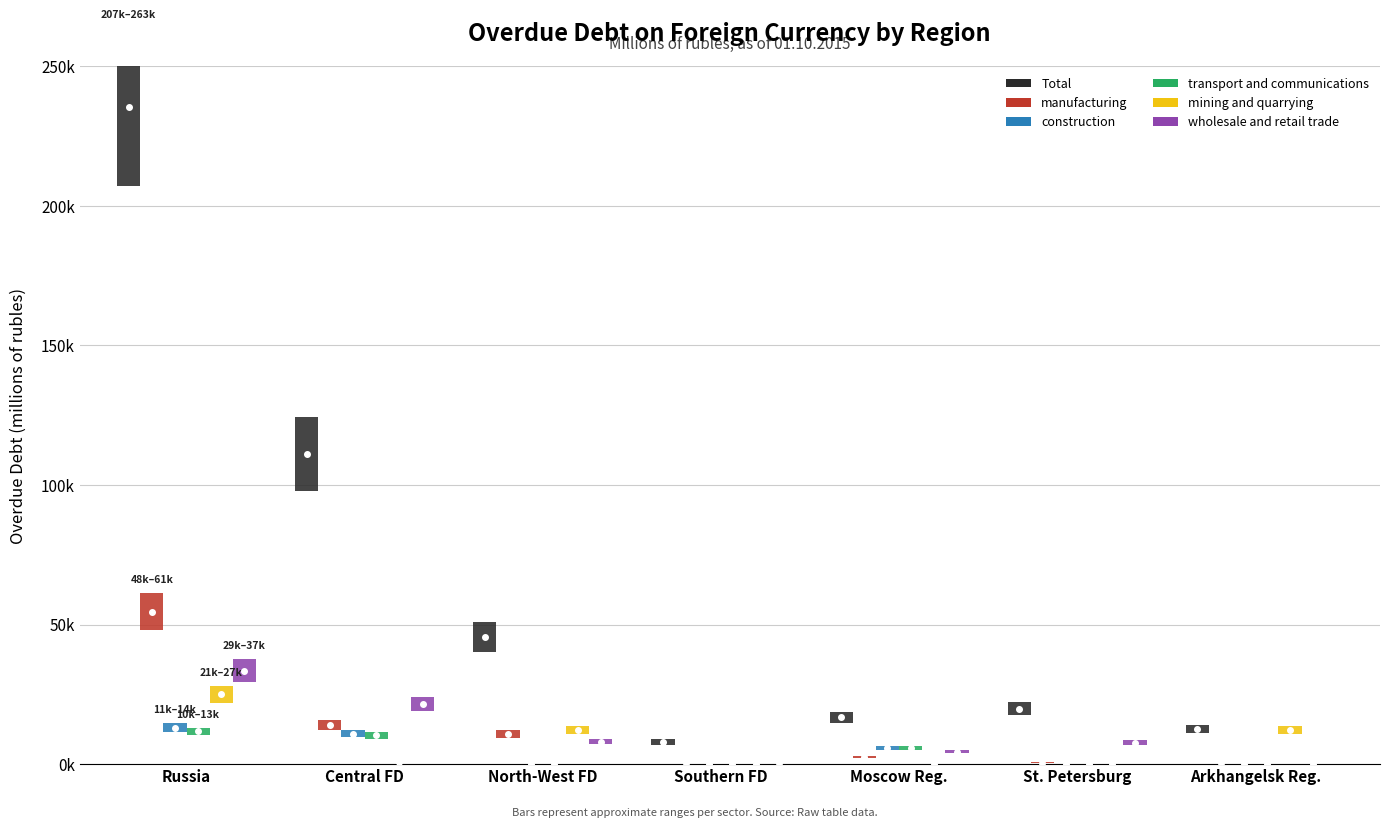

How many interior local peaks does the construction series have?

1